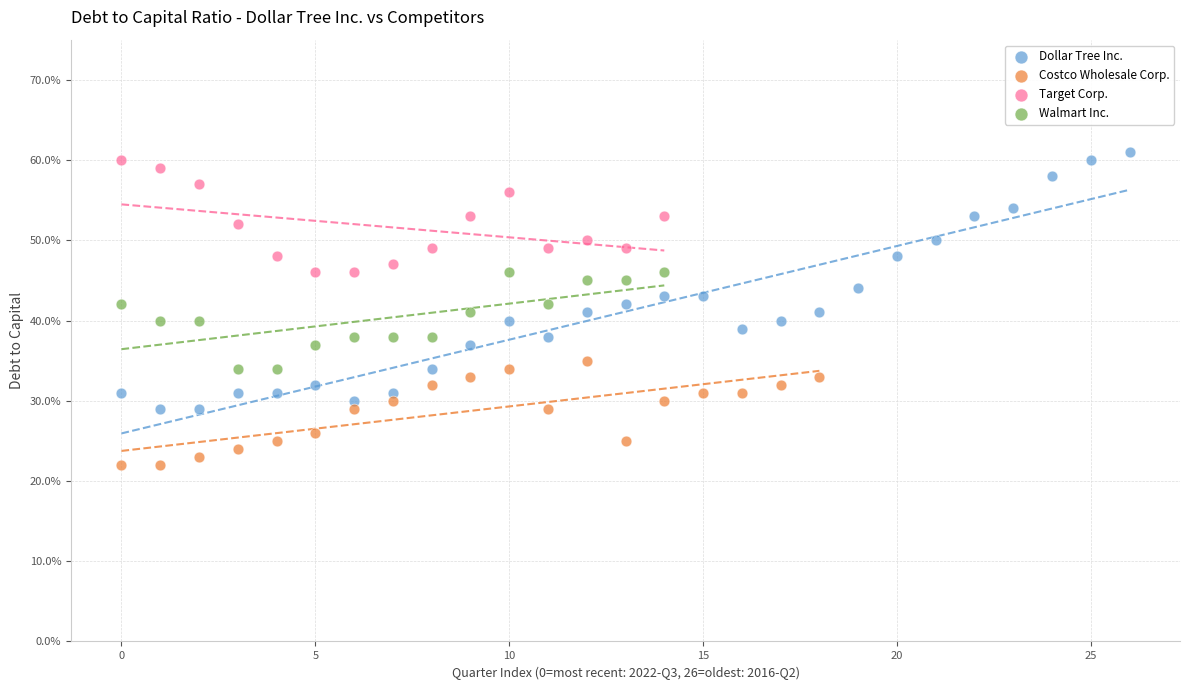

Which series contains the highest Y value?

Dollar Tree Inc.